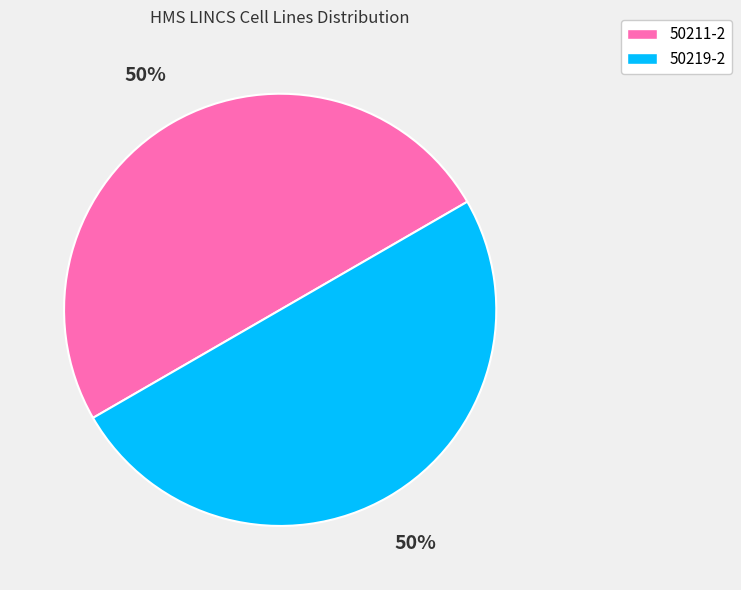

Do 50211-2 and 50219-2 together represent more than half of the pie?

Yes